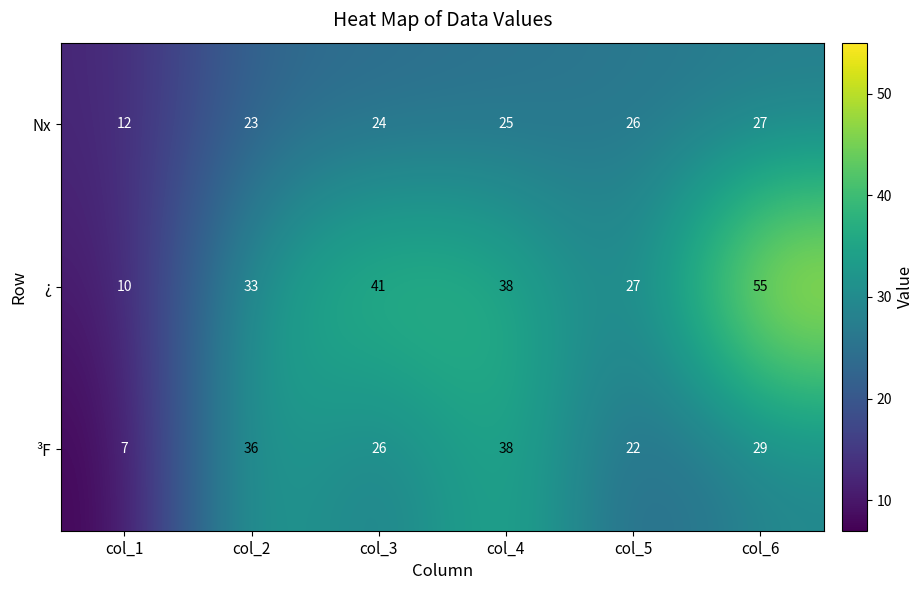

Which series has the largest total across all categories?

¿